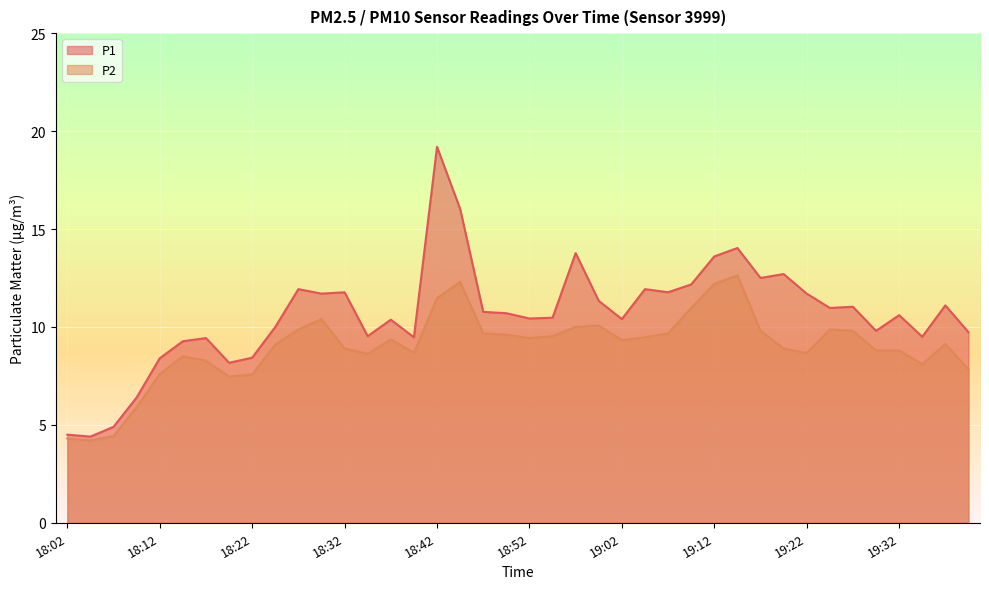

What is the label of the 38th point from the left?

19:34